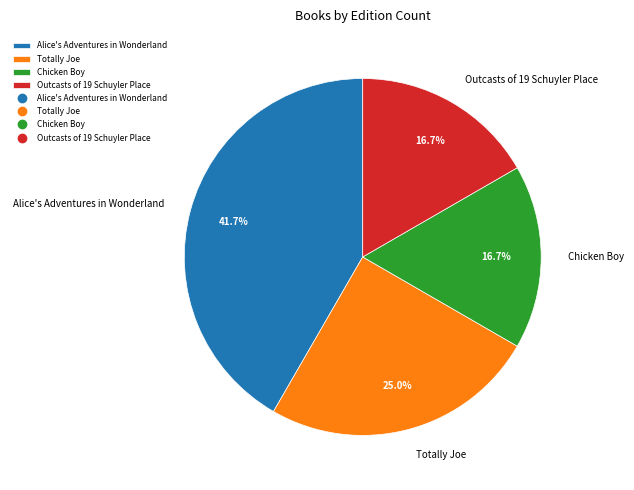

Does Outcasts of 19 Schuyler Place represent more than half of the total?

No